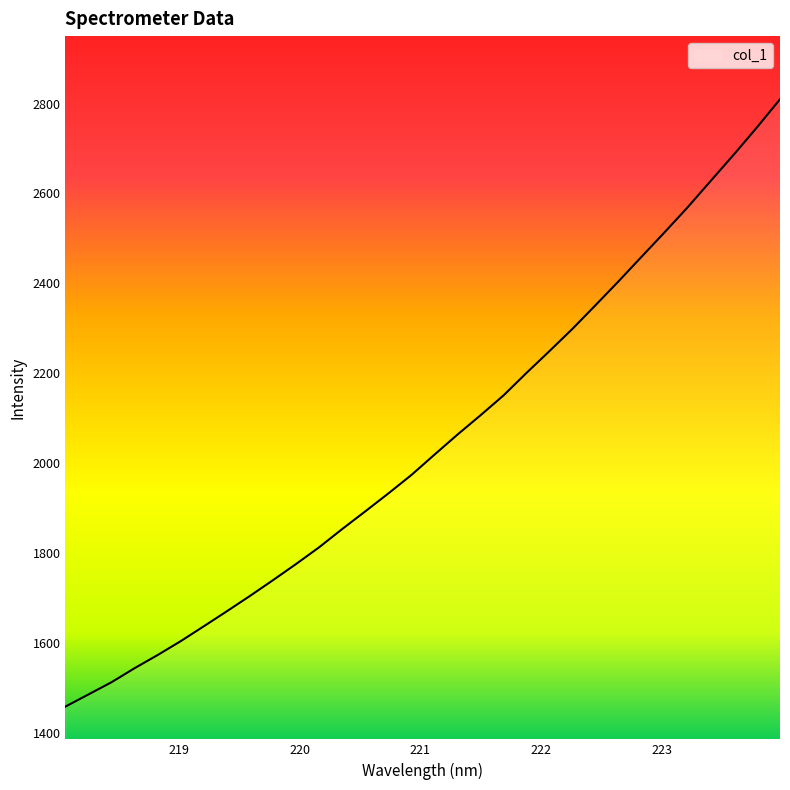

What is the difference between the maximum and minimum values?

1351.0